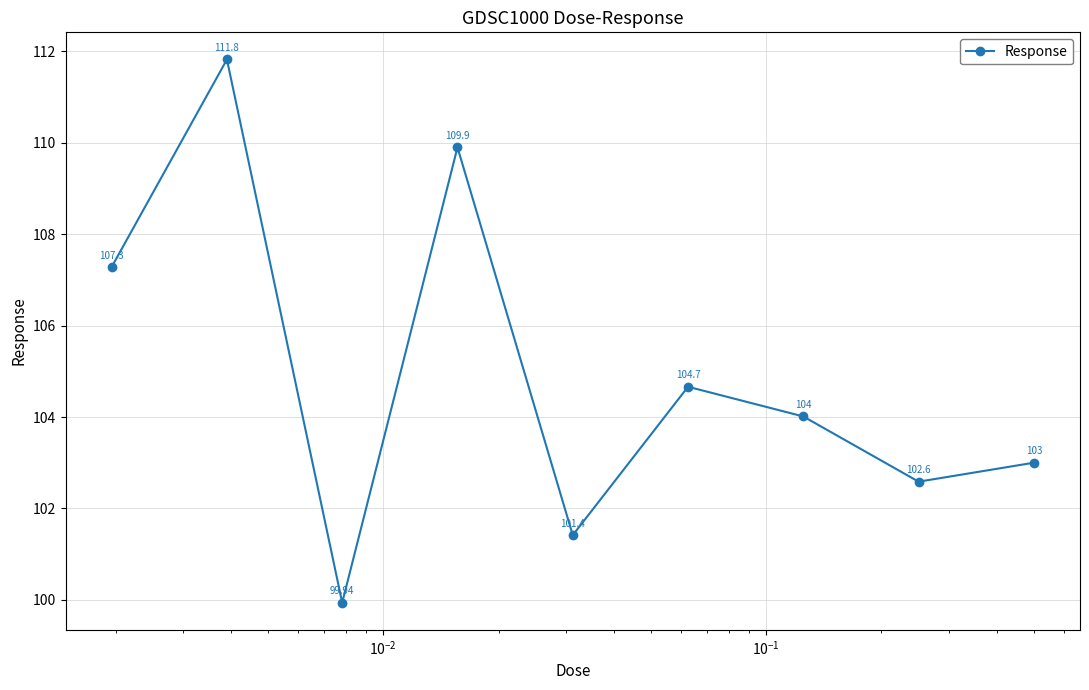

True or false: the data has more than 2 interior local peaks.

True